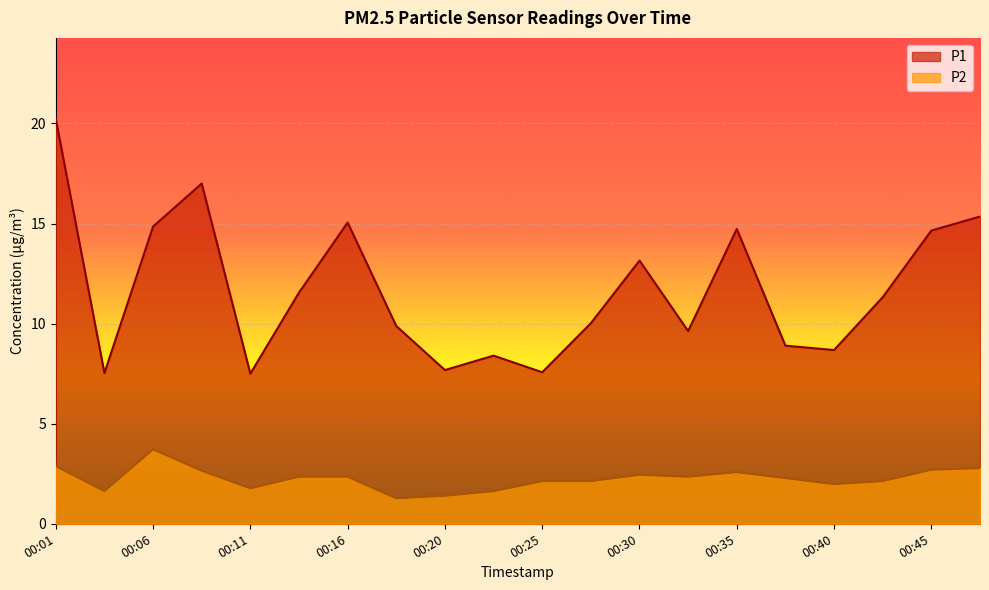

How many interior local peaks does the P2 series have?

3